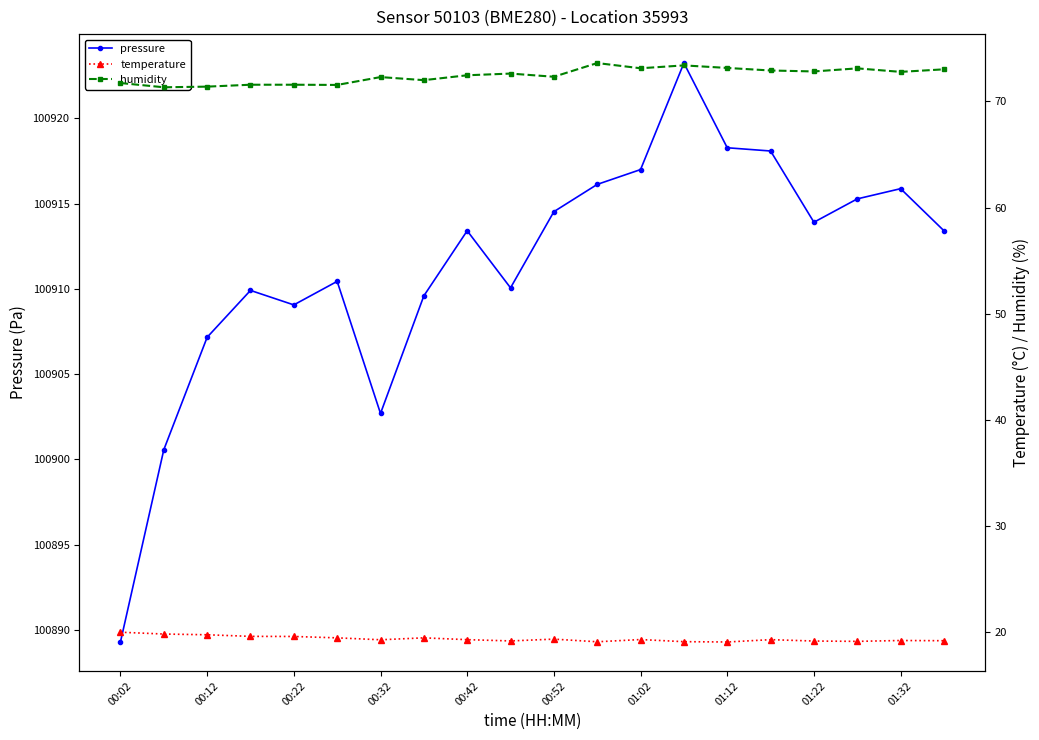

What are all the series names shown in the legend?

pressure, temperature, humidity